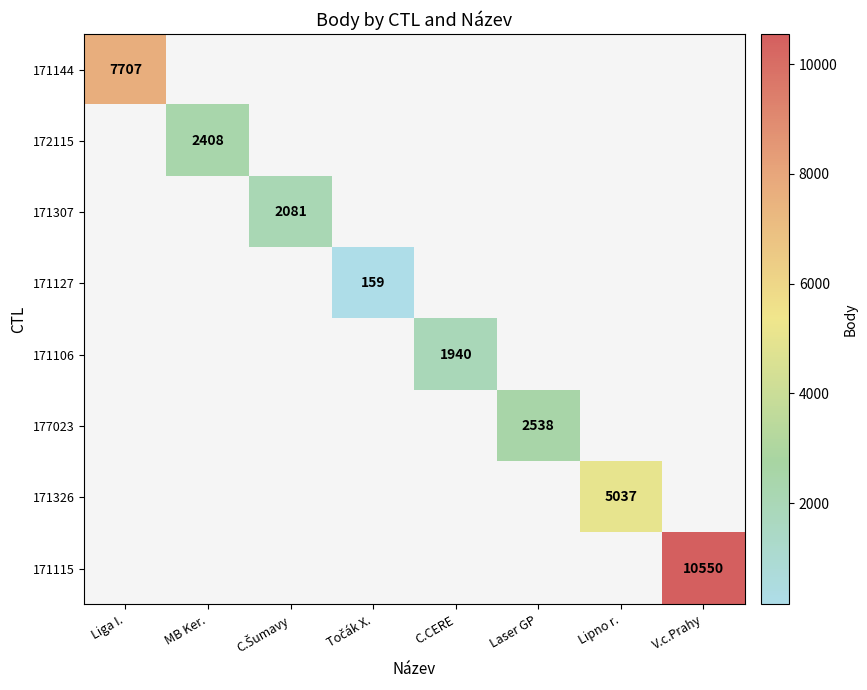

True or false: 171144 has a value of 10070 at Liga I..

False